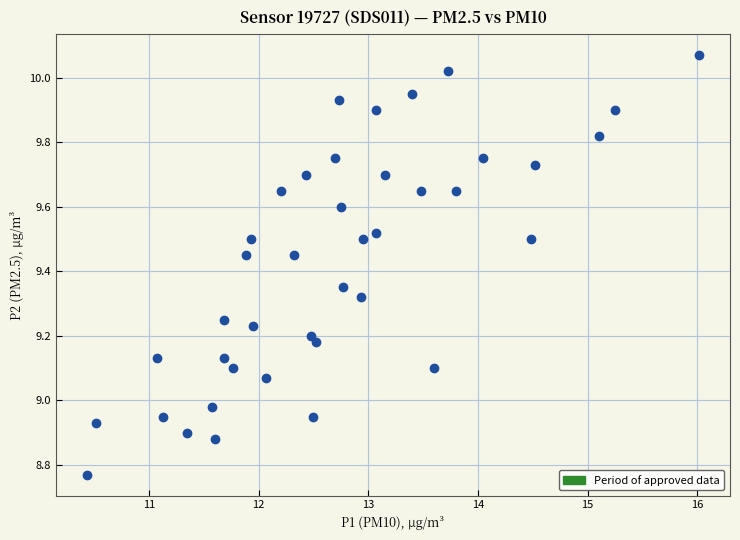

What is the range of Y values (max minus min)?

1.3